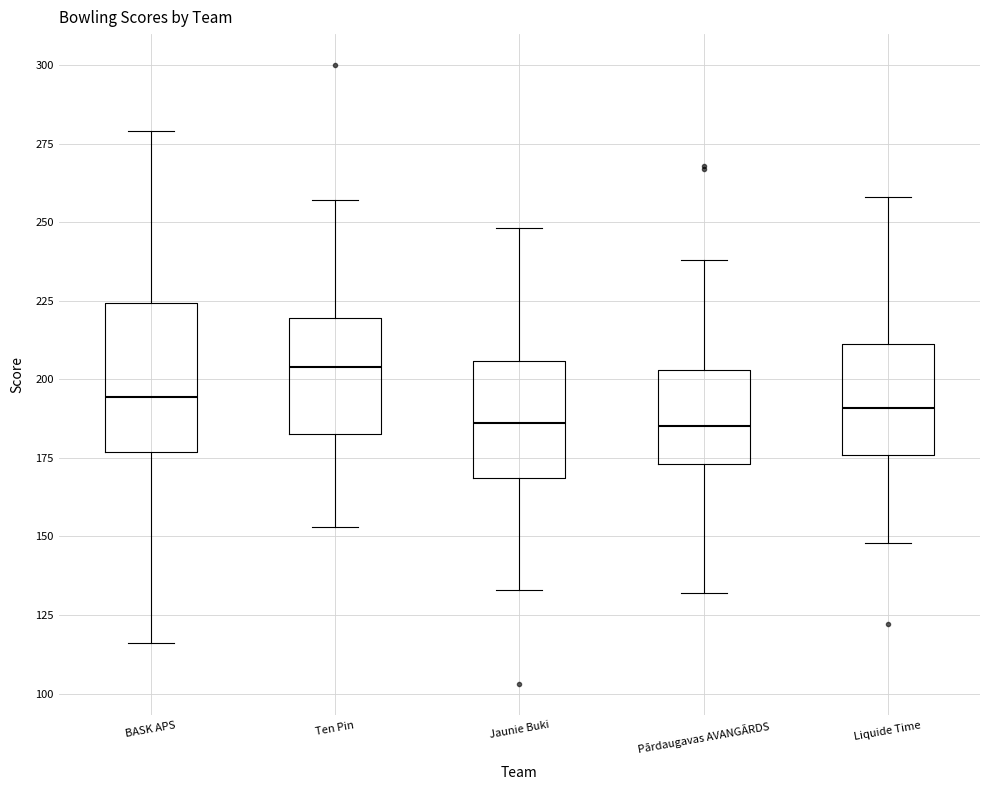

Reading left to right, transcribe this box plot: for each box, give where its median line is, the range the box spans, and where its two whiskers end, as read against the y-axis. The values are not printed on the chart, so give them approximately, as read against the axis.

BASK APS: median 195, box 175 to 225, whiskers 115 to 280
Ten Pin: median 205, box 185 to 220, whiskers 155 to 255
Jaunie Buki: median 185, box 170 to 205, whiskers 135 to 250
Pārdaugavas AVANGĀRDS: median 185, box 175 to 205, whiskers 130 to 240
Liquide Time: median 190, box 175 to 210, whiskers 150 to 260